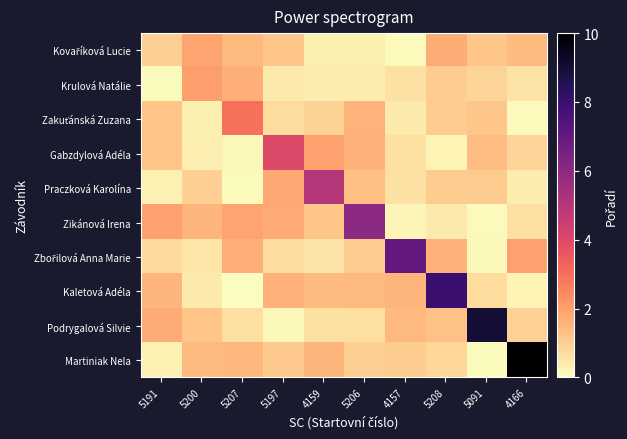

How many data points does each series have?

10